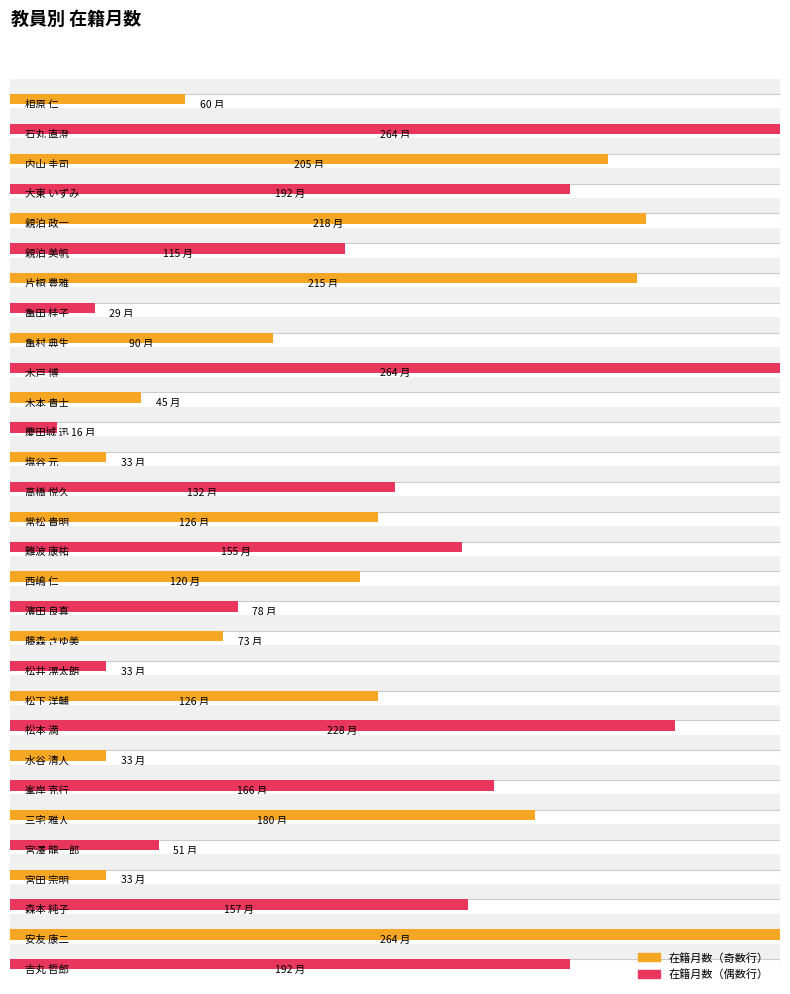

True or false: the data shows 367 at 内山 圭司.

False